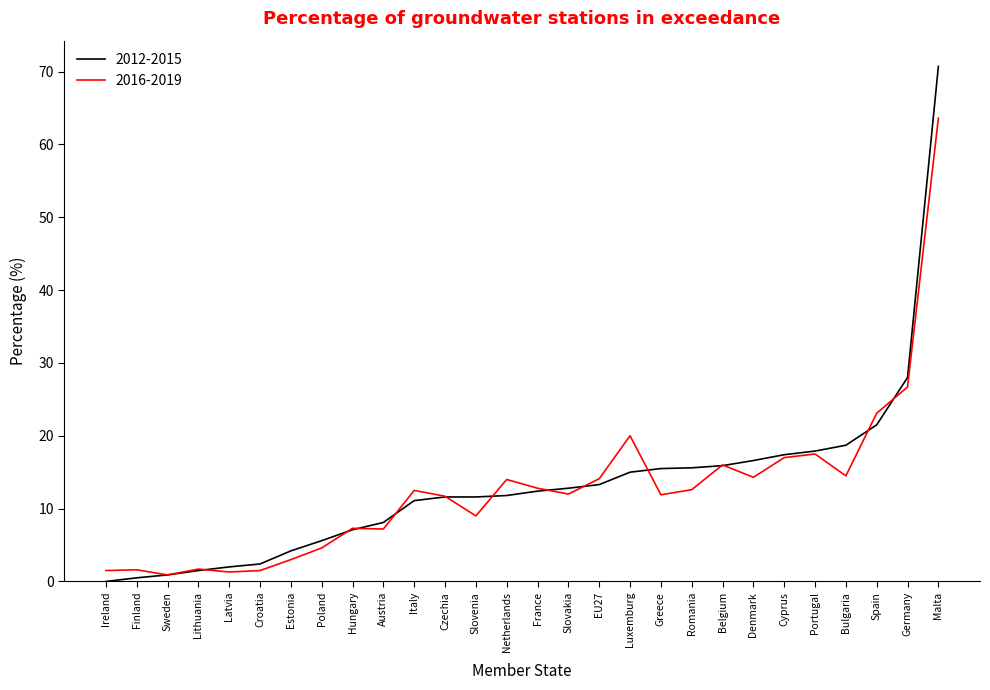

At which label does 2012-2015 reach its peak?

Malta